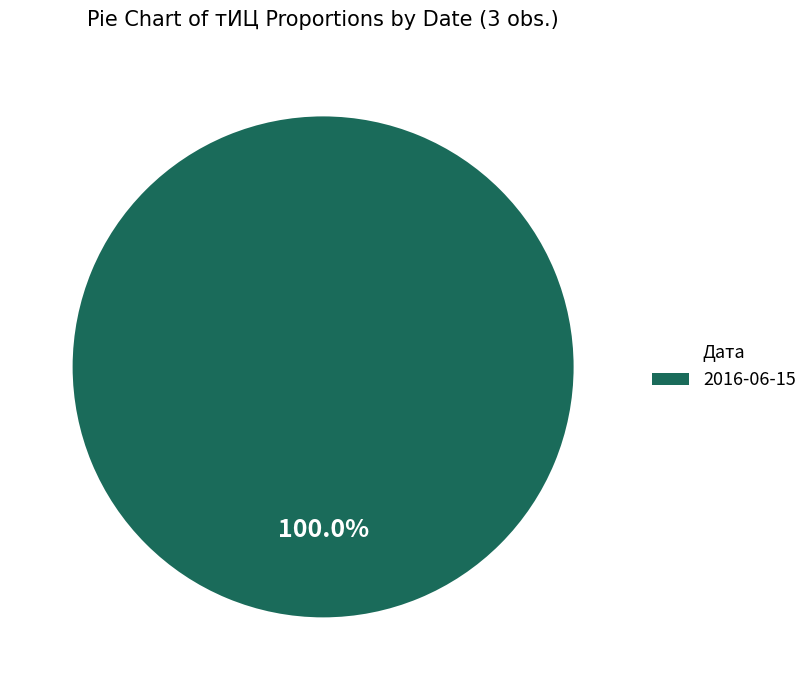

Is there any slice that represents more than half of the pie?

Yes